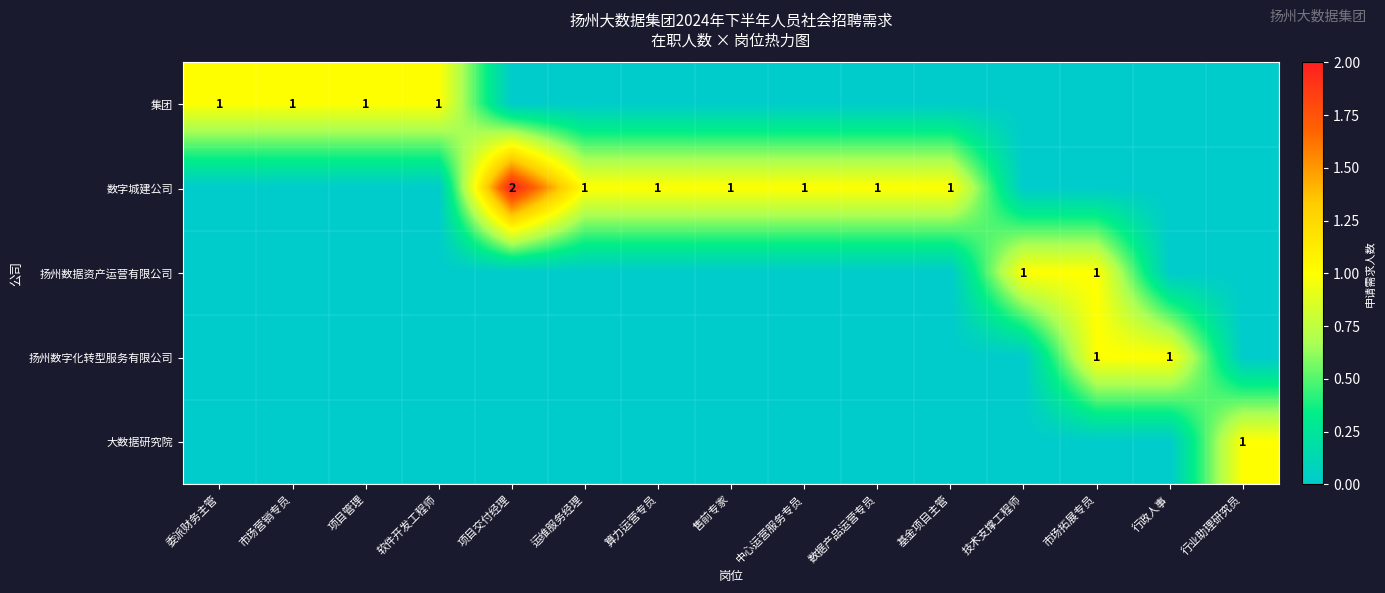

True or false: 大数据研究院 has a value of 0 at 行业助理研究员.

False